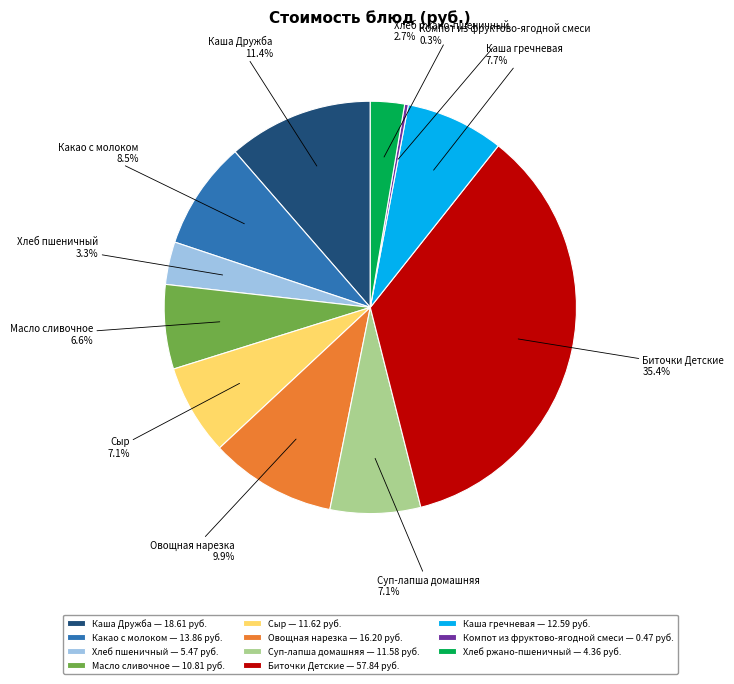

Which slice is the largest?

Биточки Детские